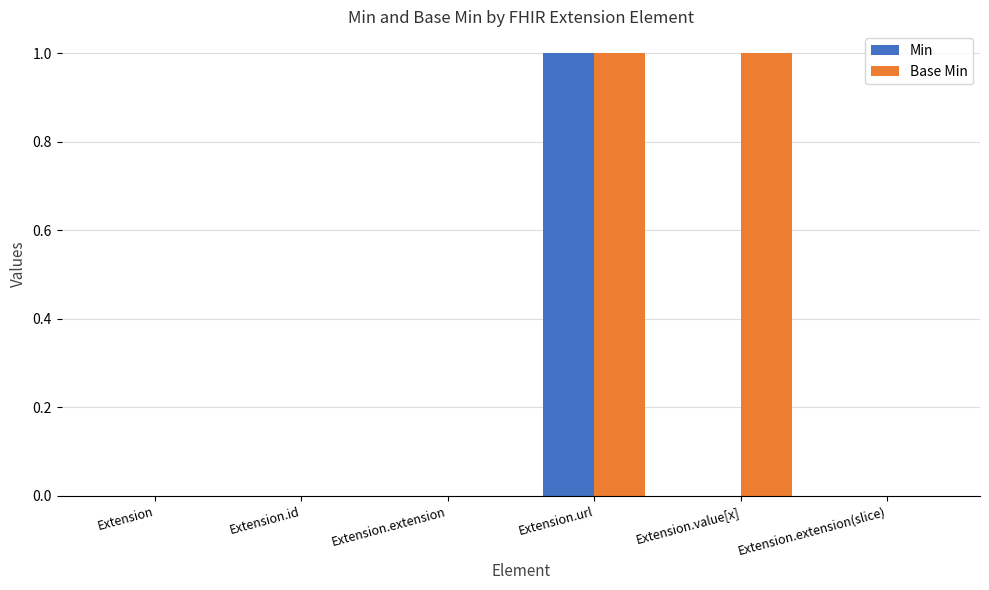

Reading left to right, extract all data points from this chart.

Min: 0	0	0	1	0	0
Base Min: 0	0	0	1	1	0